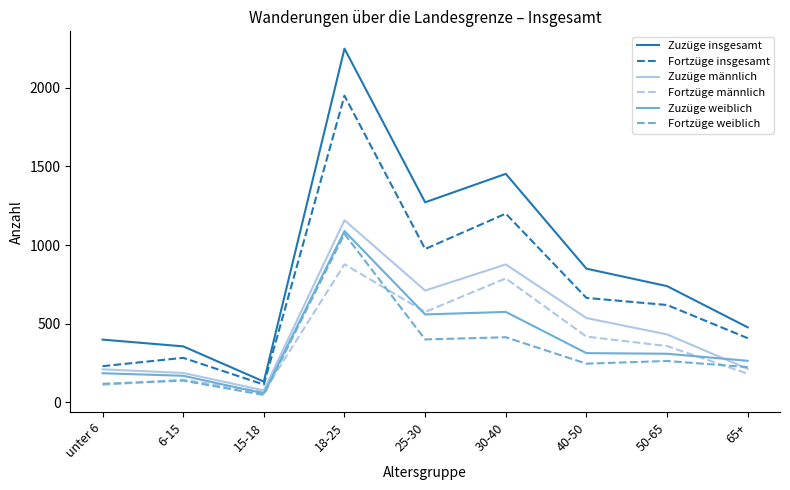

Does the chart have visible grid lines?

No